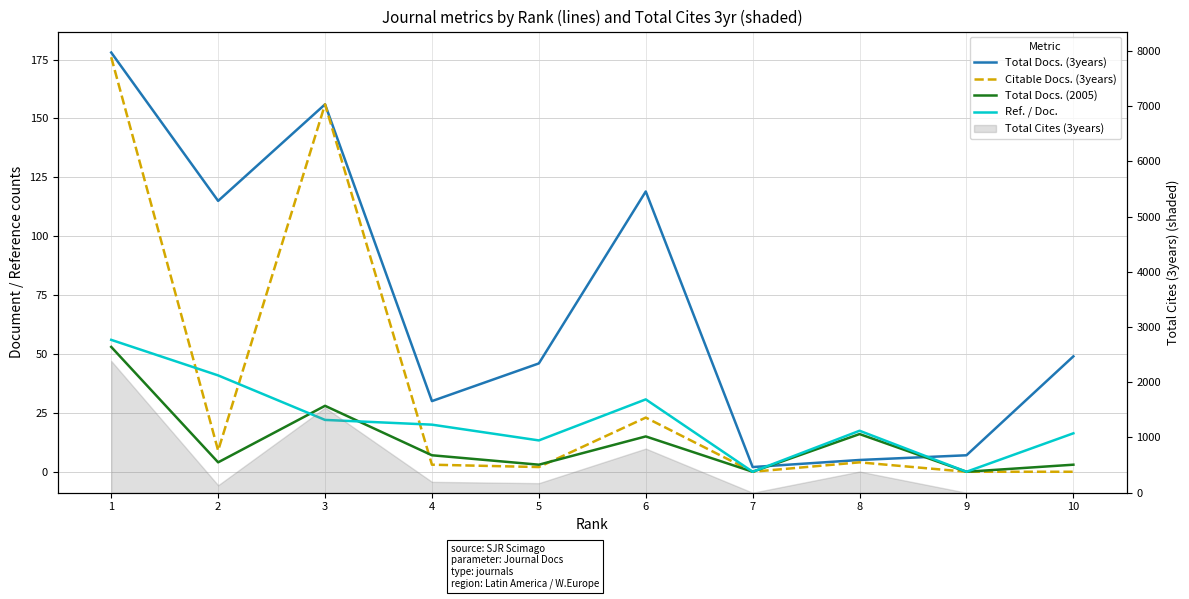

Rank the series at 7 from highest to lowest value.

Total Docs. (3years), Citable Docs. (3years), Total Docs. (2005), Ref. / Doc.